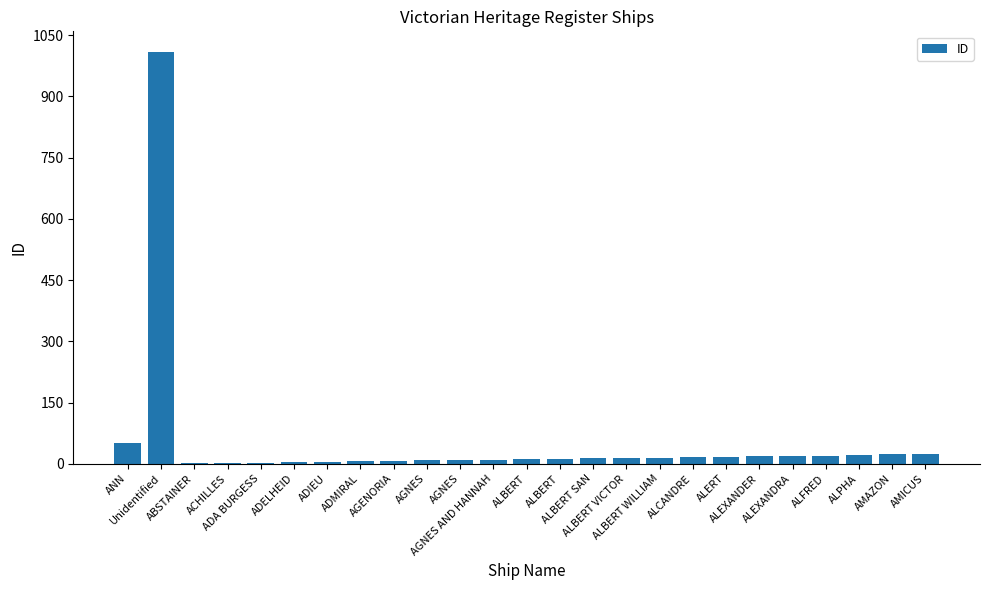

What is the ratio of the value at AGENORIA to the value at ADIEU?

1.4